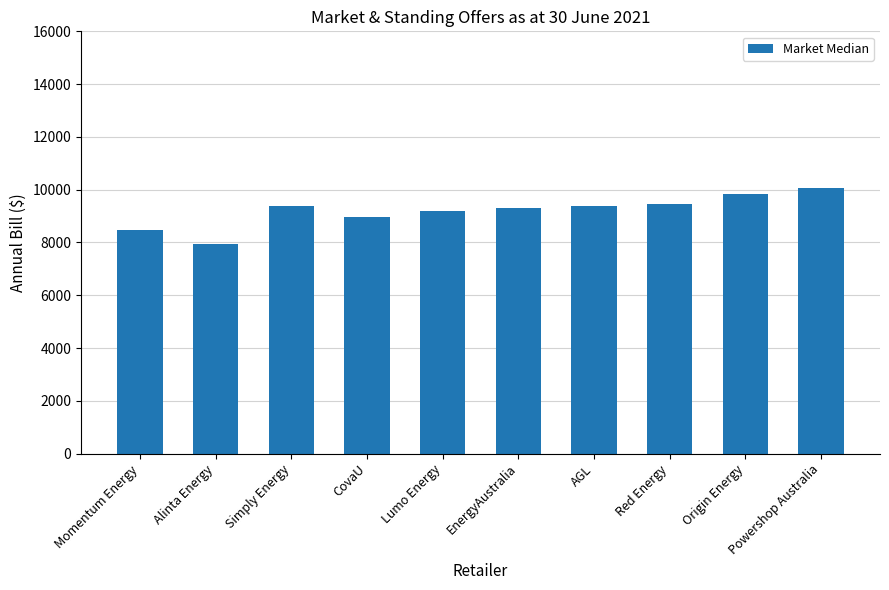

What is the label of the 5th bar from the right?

EnergyAustralia